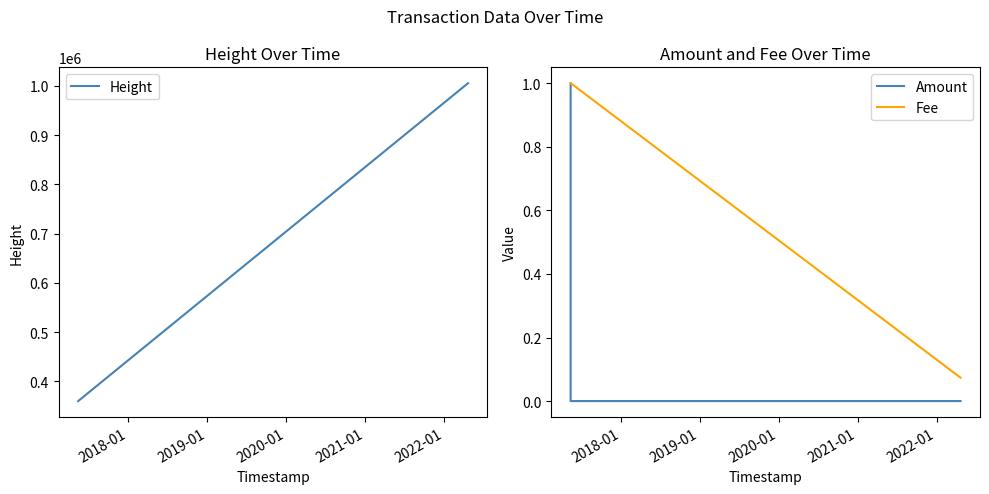

What is the minimum value for Height?

359623